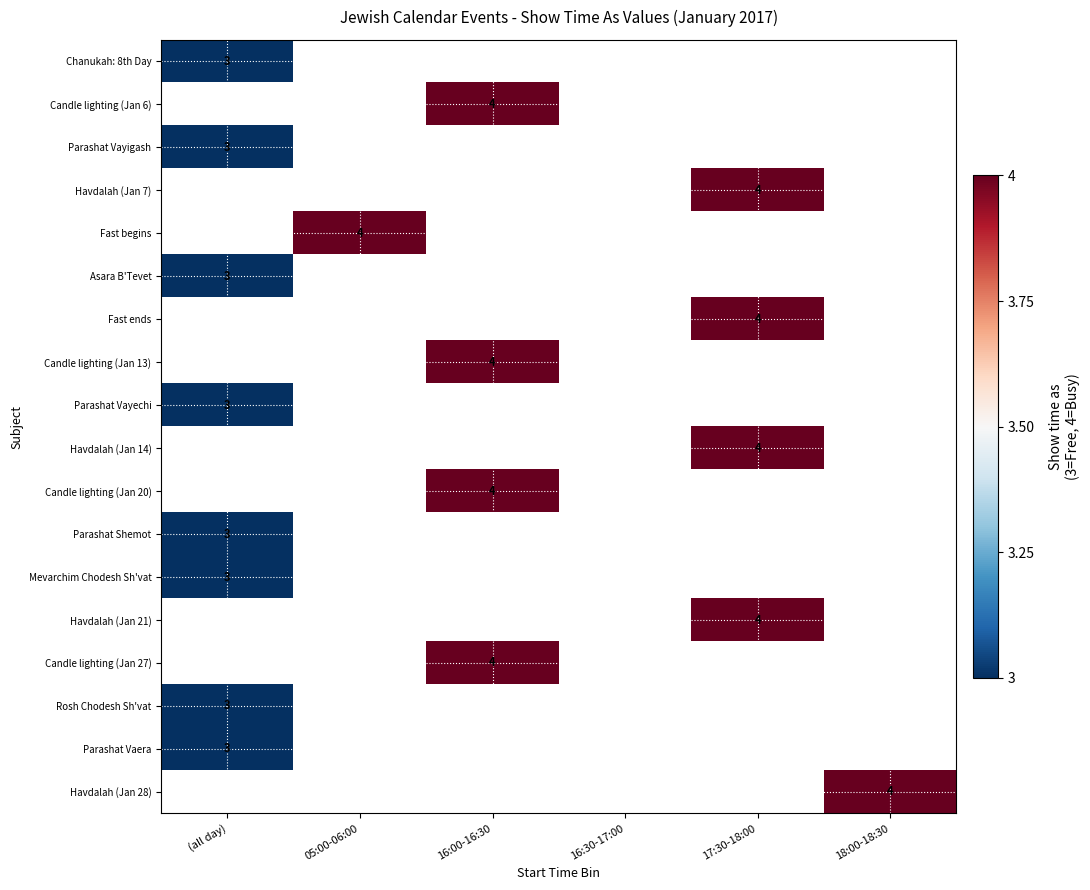

True or false: Parashat Vaera has a value of 1 at (all day).

False